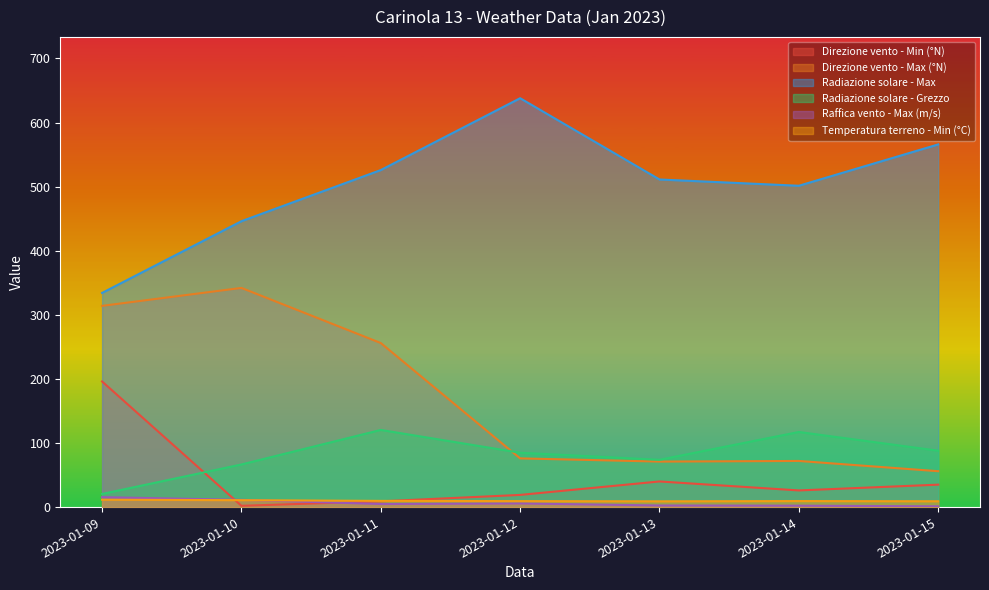

What is the difference between the maximum and second lowest values in the Temperatura terreno - Min (°C) series?

2.4